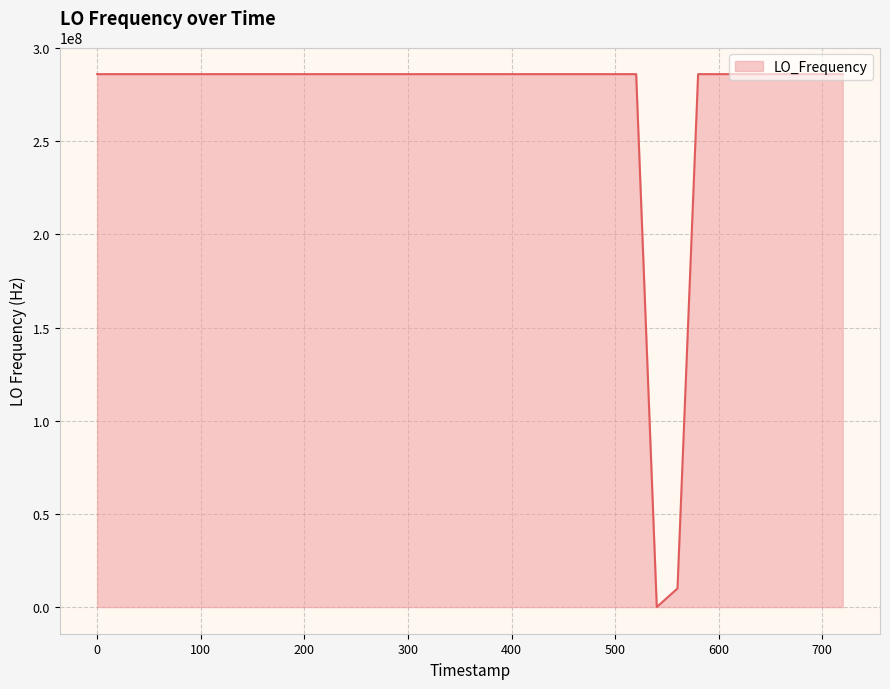

What is the difference between the maximum and minimum values?

286019622.4